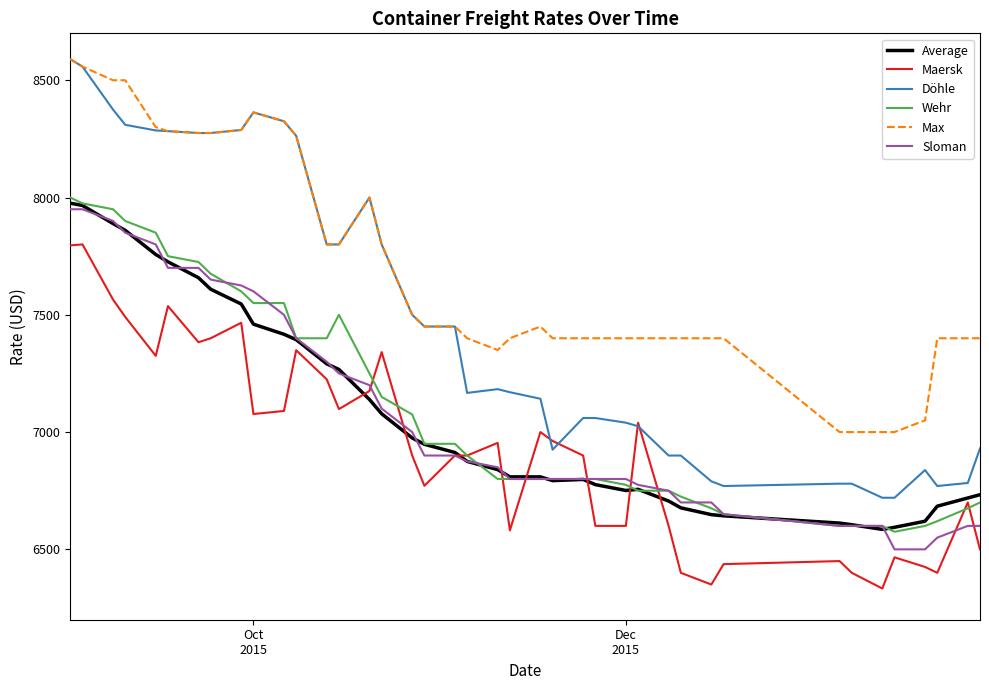

Which series has the largest total across all categories?

Max